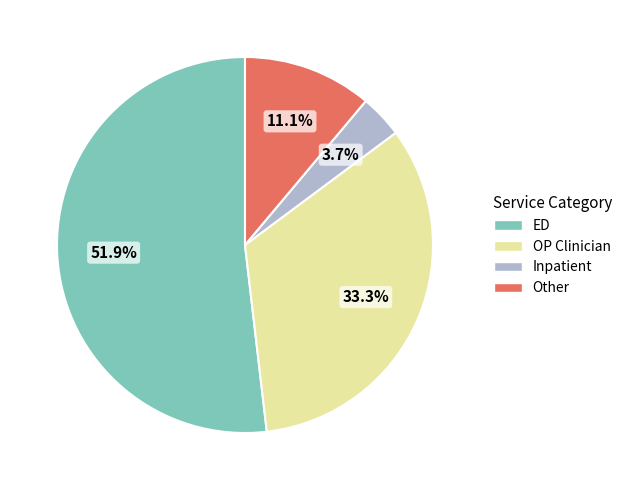

Between Inpatient and OP Clinician, which is larger?

OP Clinician